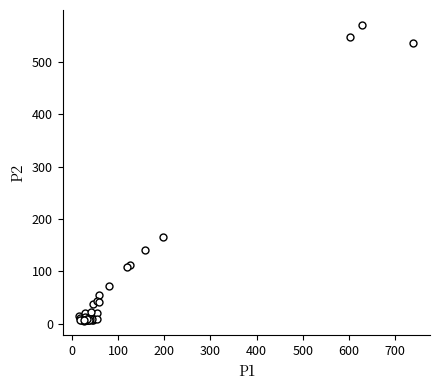

What Y value in the scatter plot is closest to 288?

164.7